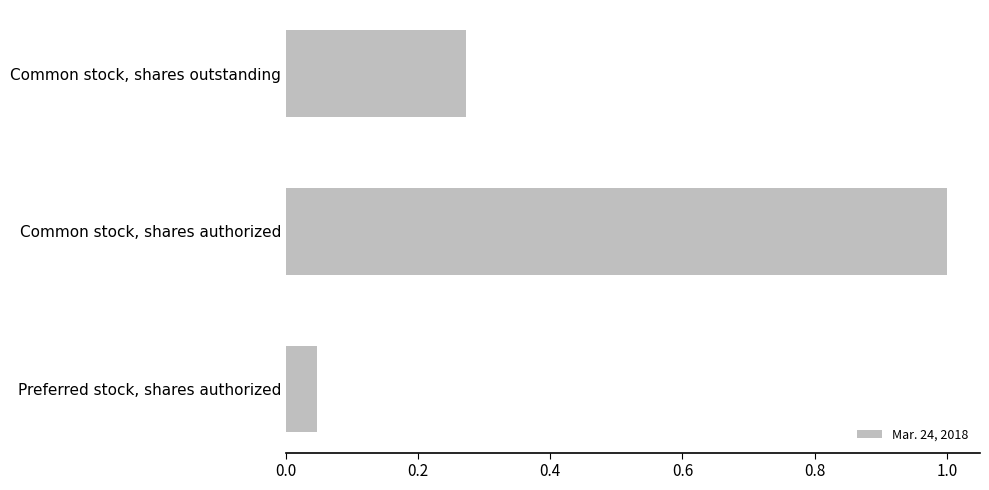

At which category does the chart reach its peak across all series?

Common stock, shares authorized